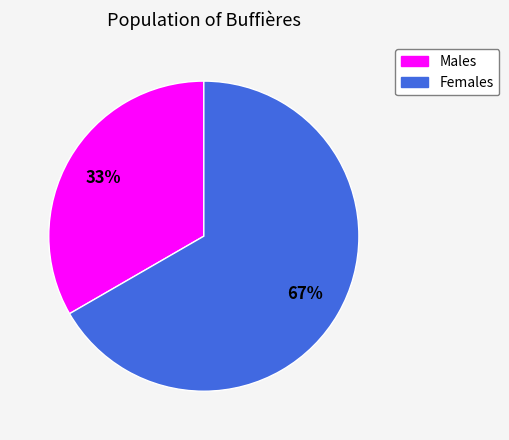

Does any single category account for the majority?

Yes